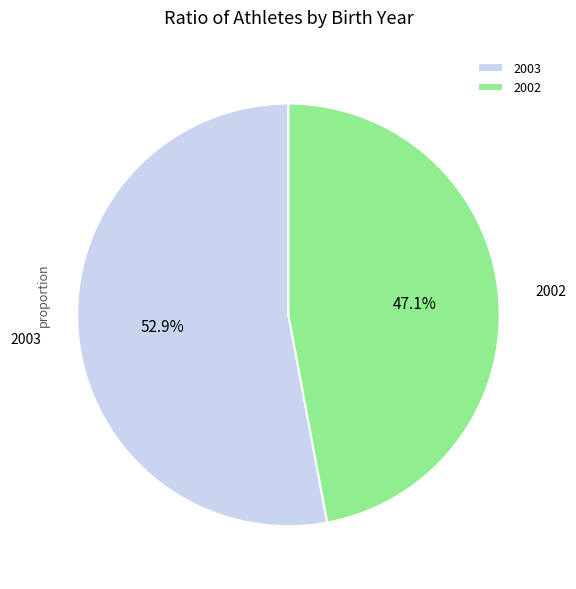

Which slice is the largest?

2003